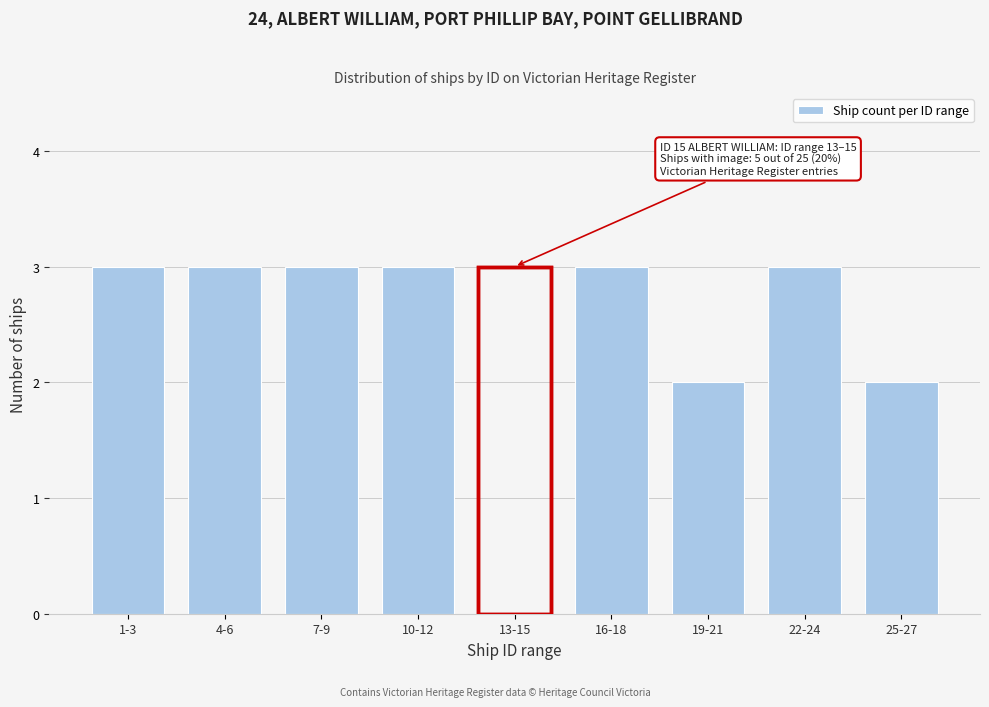

Reading left to right, list all the values displayed in this chart.

1-3=3	4-6=3	7-9=3	10-12=3	13-15=3	16-18=3	19-21=2	22-24=3	25-27=2